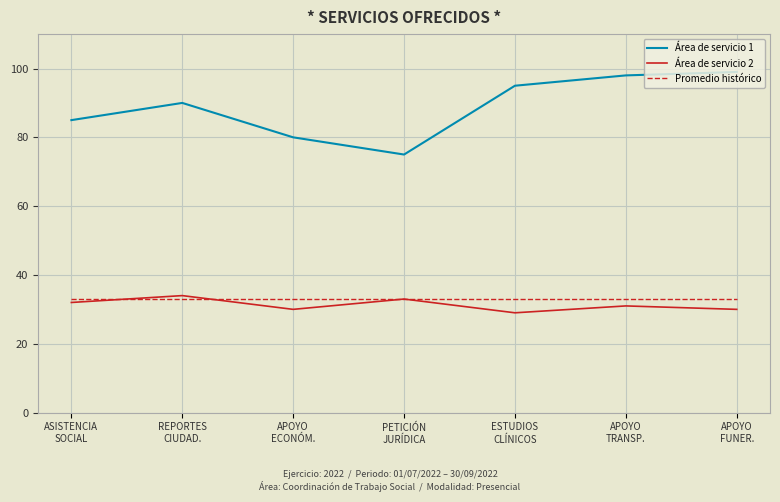

How many lines are shown in the chart?

3